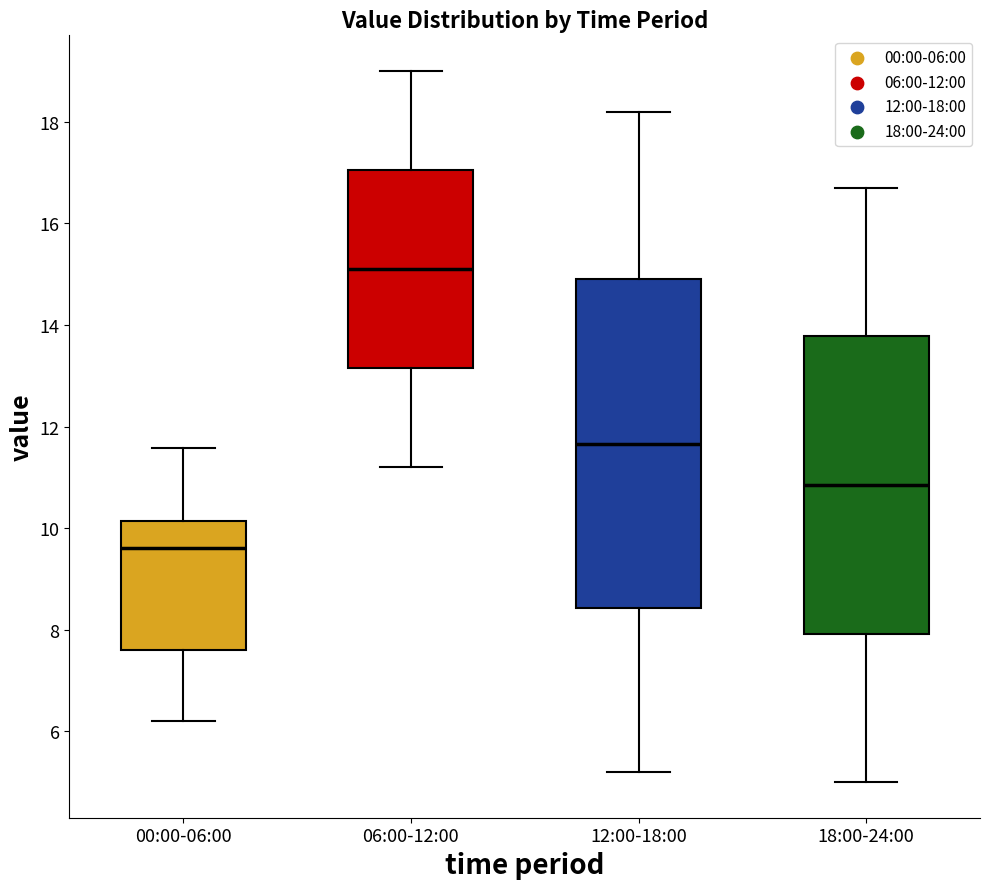

Reading left to right, transcribe this box plot: for each box, give where its median line is, the range the box spans, and where its two whiskers end, as read against the y-axis. The values are not printed on the chart, so give them approximately, as read against the axis.

00:00-06:00: median 9.6, box 7.6 to 10.2, whiskers 6.2 to 11.6
06:00-12:00: median 15.2, box 13.2 to 17.0, whiskers 11.2 to 19.0
12:00-18:00: median 11.6, box 8.4 to 15.0, whiskers 5.2 to 18.2
18:00-24:00: median 10.8, box 8.0 to 13.8, whiskers 5.0 to 16.8